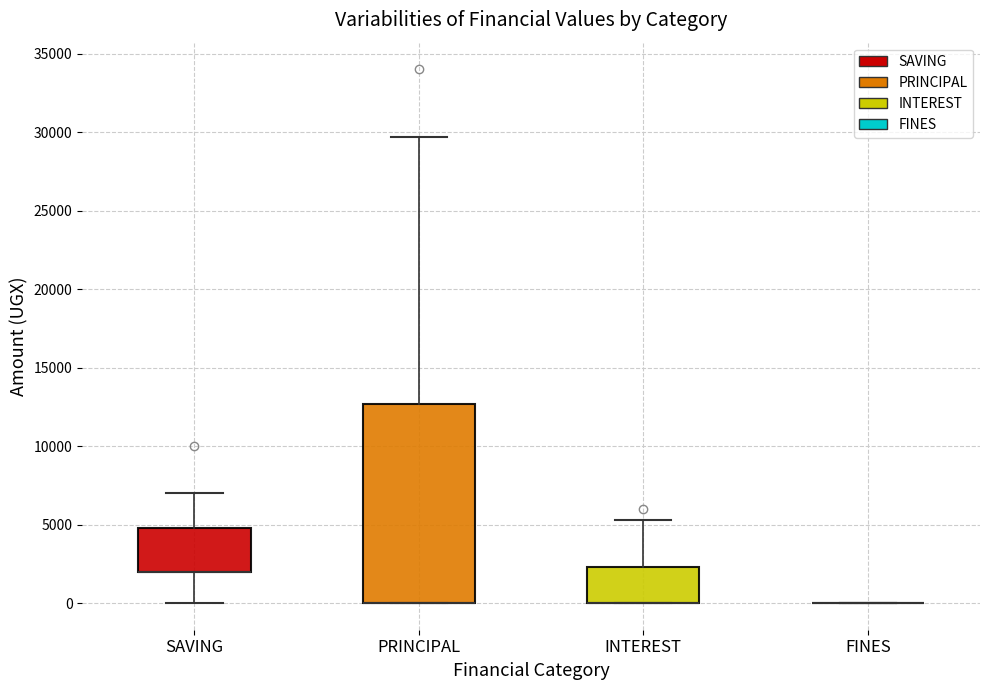

Where is the upper edge of the box for SAVING on the y-axis? The values are not printed on the chart, so give them approximately, as read against the axis.

5000